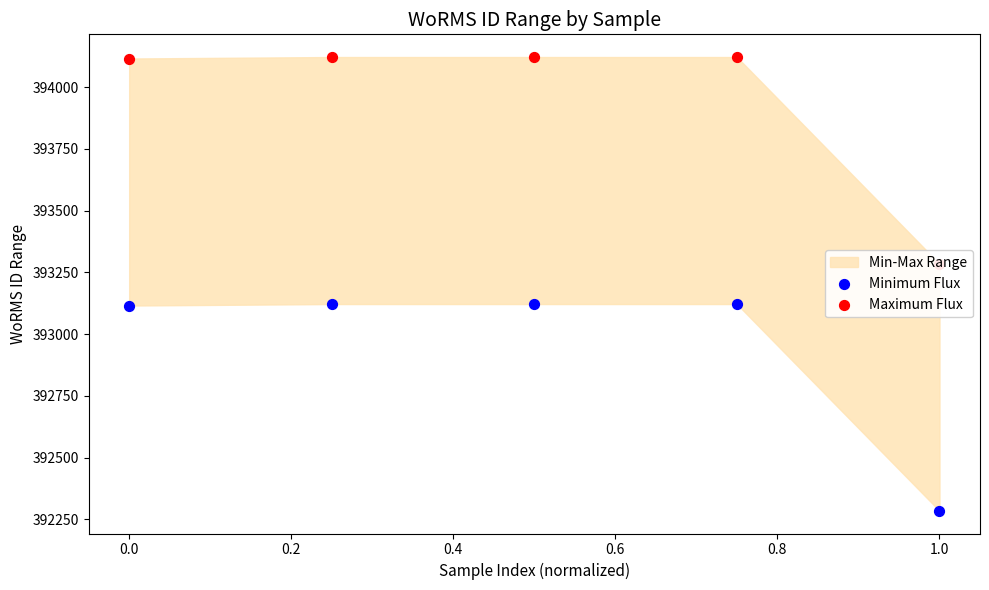

Which series has the largest total across all categories?

Maximum Flux